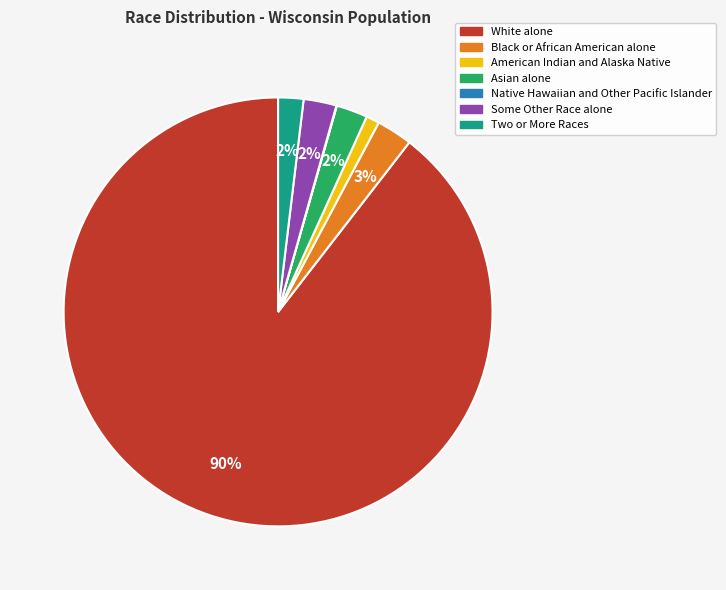

Is the sum of Asian alone and White alone greater than half?

Yes